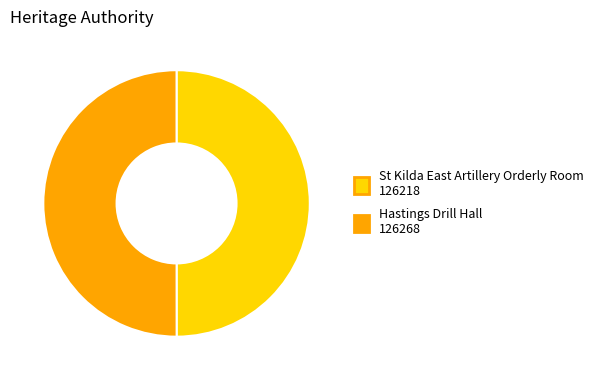

How many segments does this pie chart have?

2